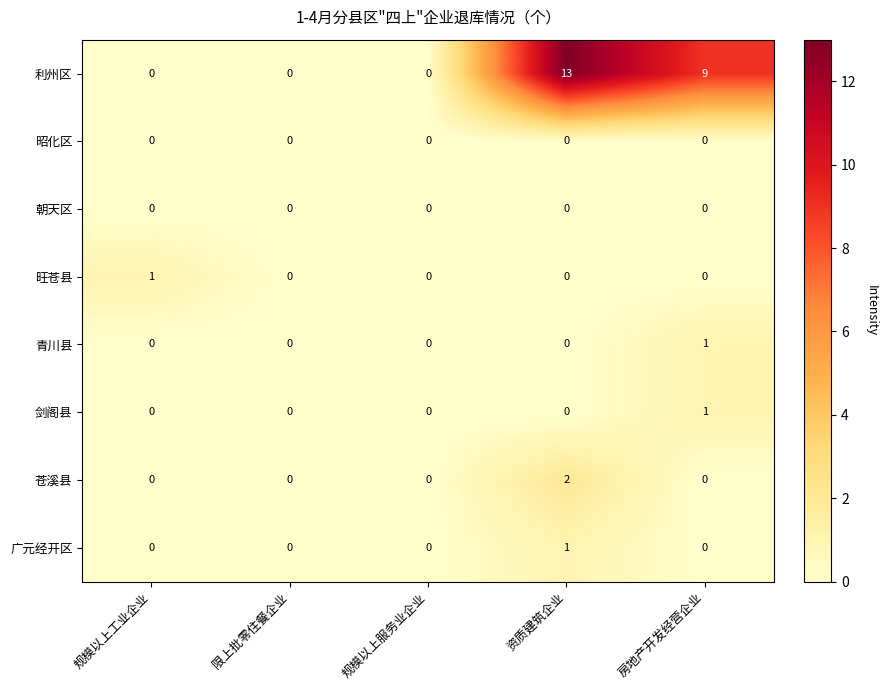

What is the greatest value displayed?

13